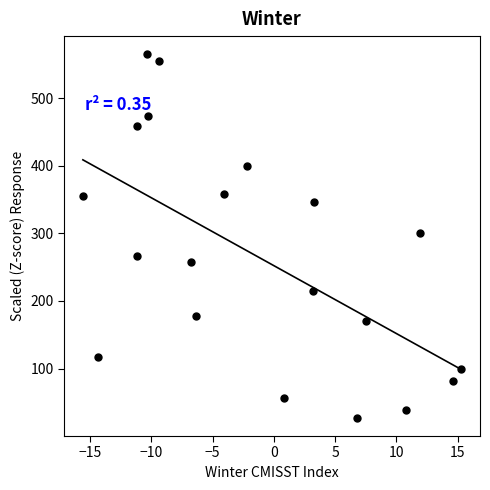

What is the range of Y values (max minus min)?

537.7